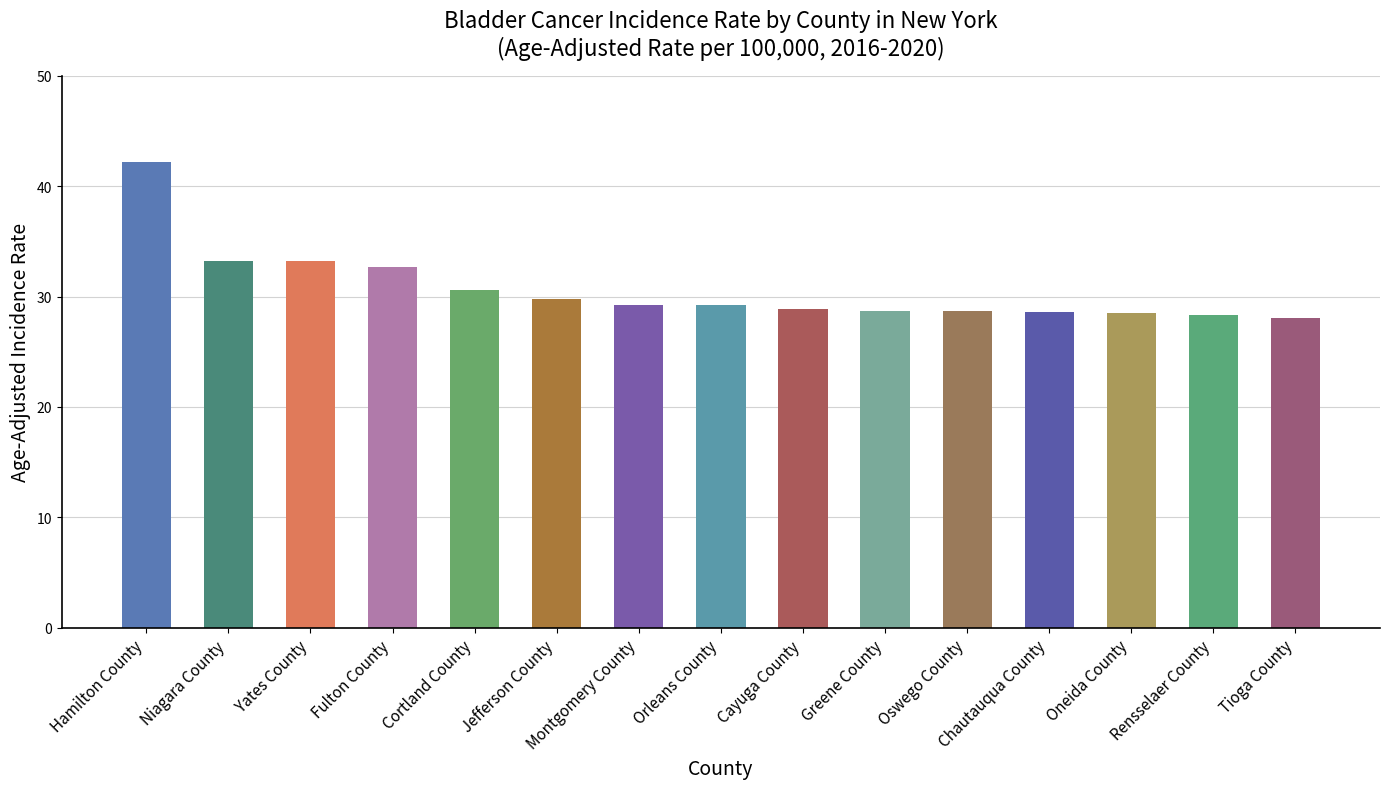

True or false: the data shows 51.7 at Cayuga County.

False